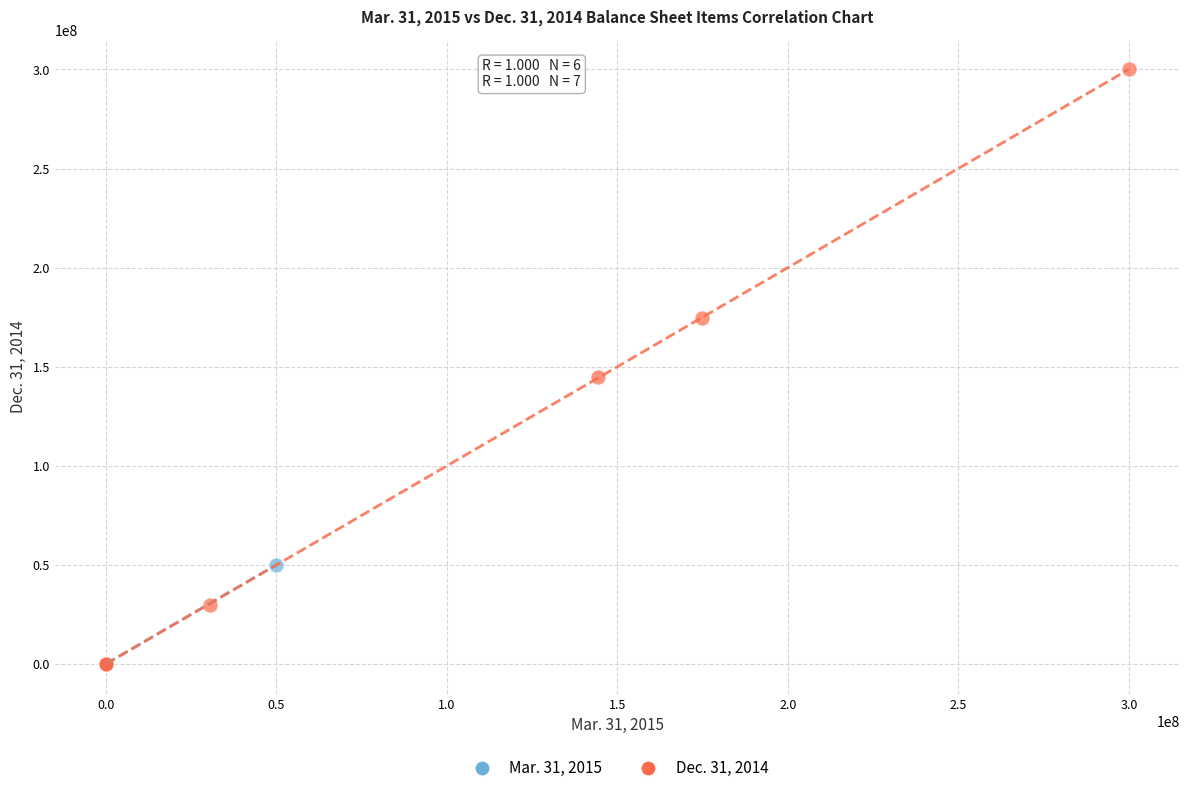

What are all the series names shown in the legend?

Mar. 31, 2015, Dec. 31, 2014